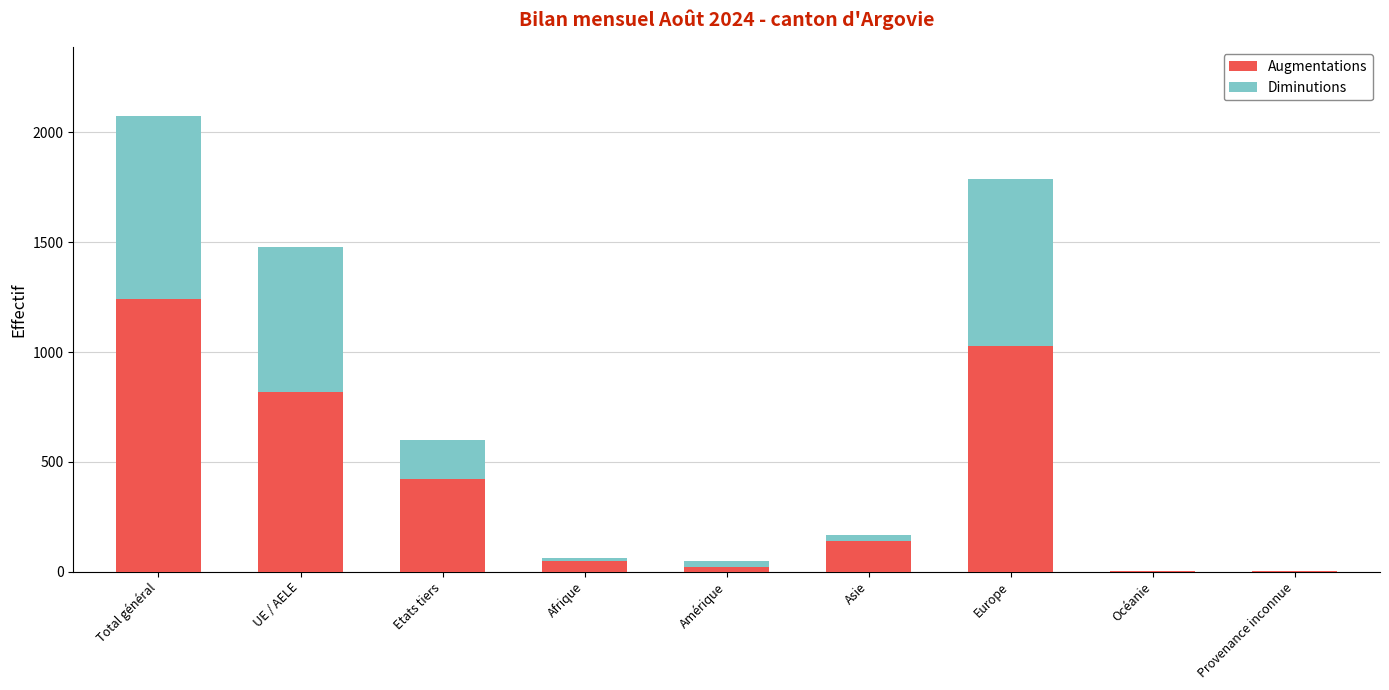

How many data points does each series have?

9